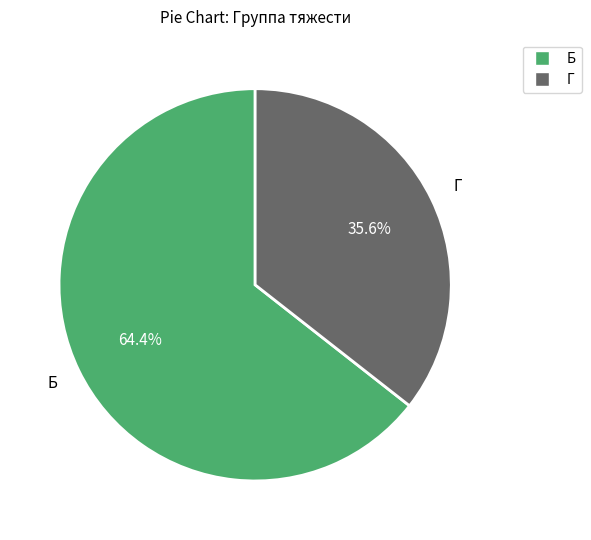

Which slice is the smallest?

Г